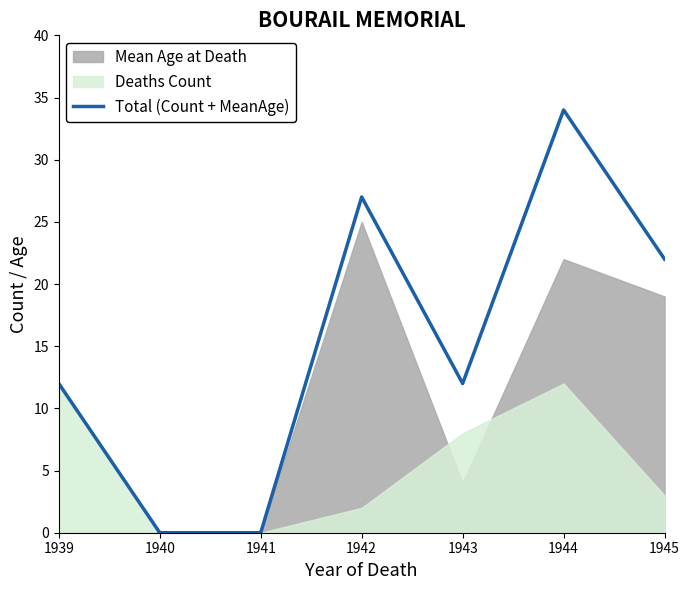

The Total (Count + MeanAge) series shows 21 at 1943. True or false?

False